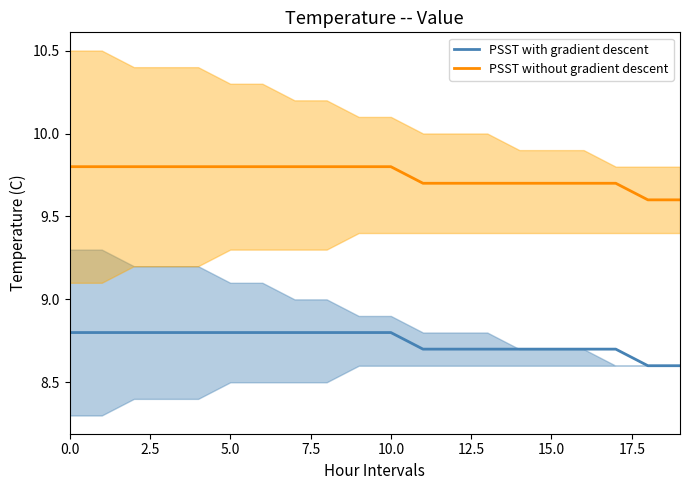

List the series in order of their overall mean, lowest first.

PSST with gradient descent, PSST without gradient descent